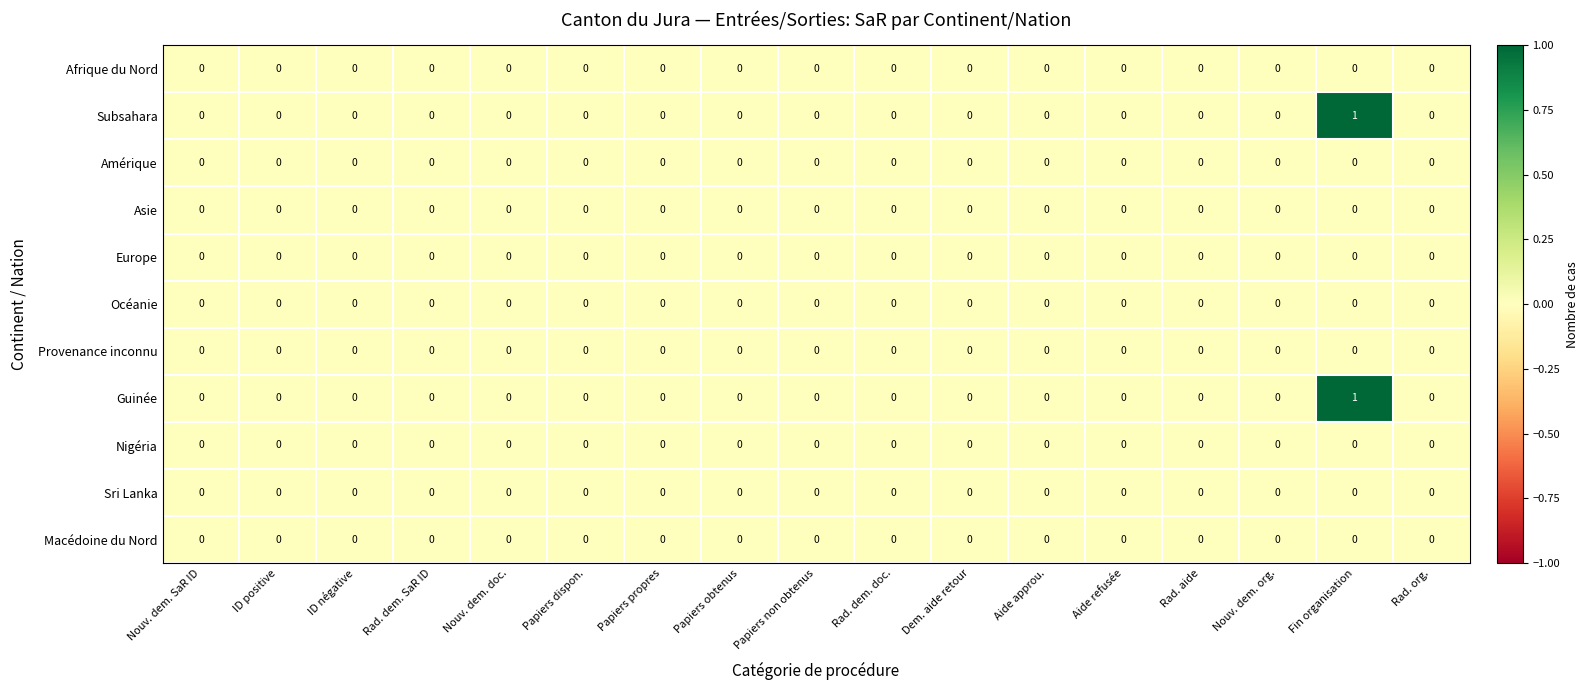

The value of Guinée at Aide refusée is 0. True or false?

True